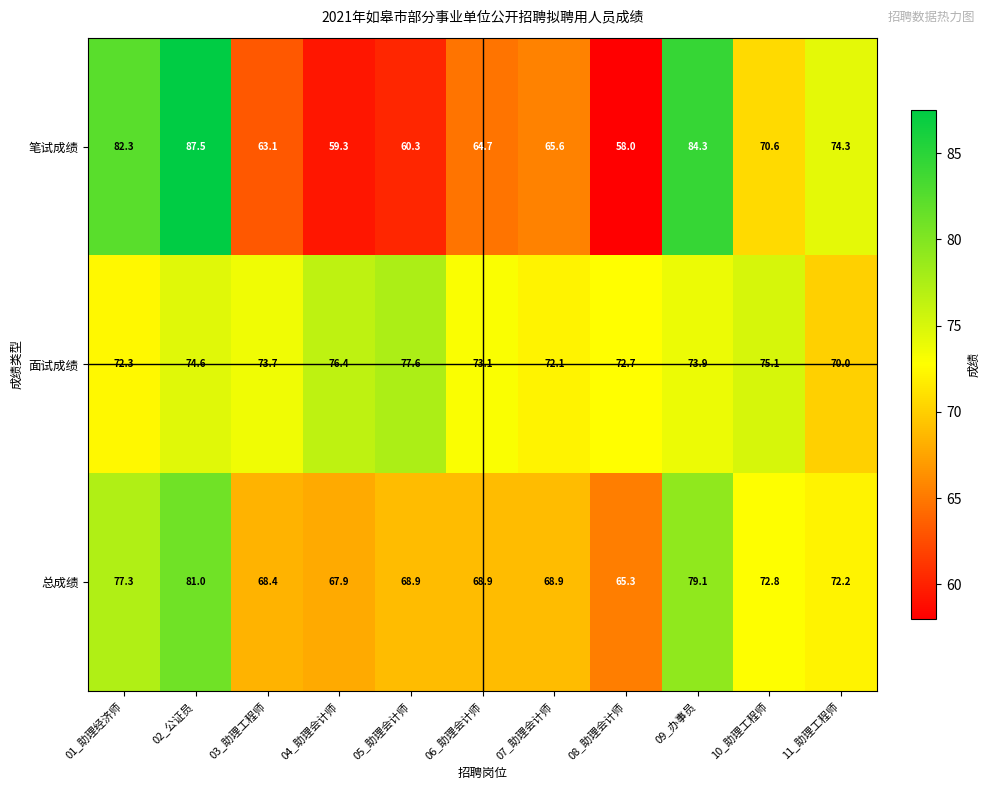

At which category does the chart reach its minimum across all series?

08_助理会计师